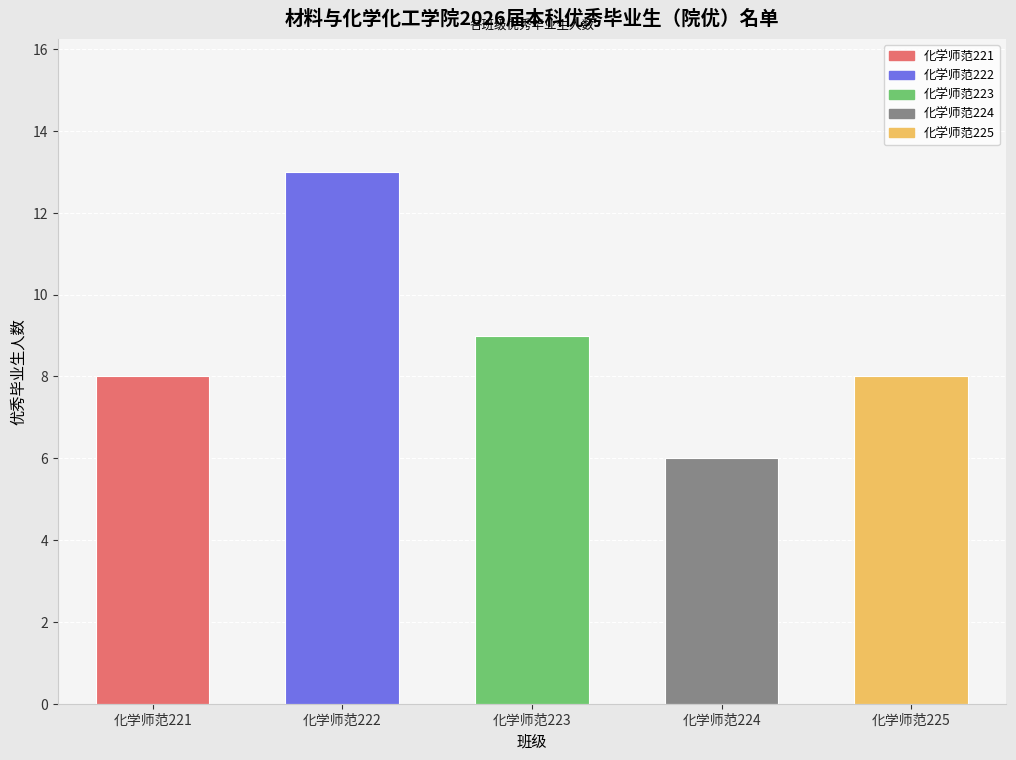

At which category does the chart reach its peak across all series?

化学师范222